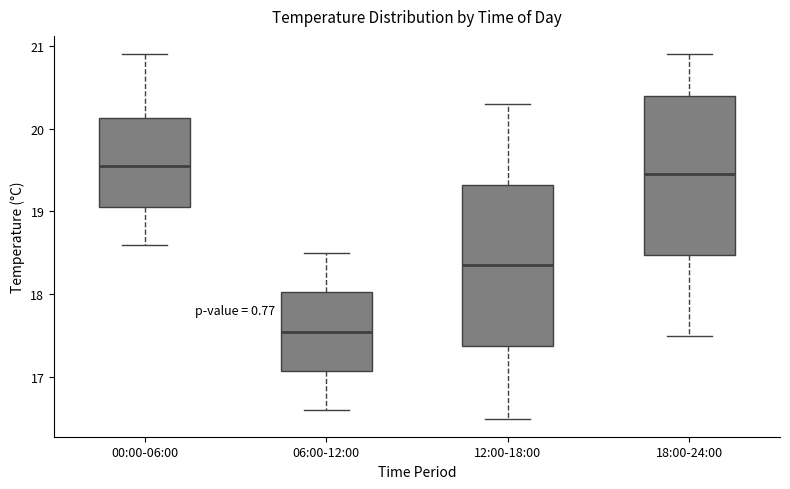

Reading left to right, read every box against the y-axis: the position of its median line, the range the box covers, and the ends of its whiskers. The values are not printed on the chart, so give them approximately, as read against the axis.

00:00-06:00: median 19.6, box 19.1 to 20.1, whiskers 18.6 to 20.9
06:00-12:00: median 17.6, box 17.1 to 18.0, whiskers 16.6 to 18.5
12:00-18:00: median 18.4, box 17.4 to 19.3, whiskers 16.5 to 20.3
18:00-24:00: median 19.5, box 18.5 to 20.4, whiskers 17.5 to 20.9